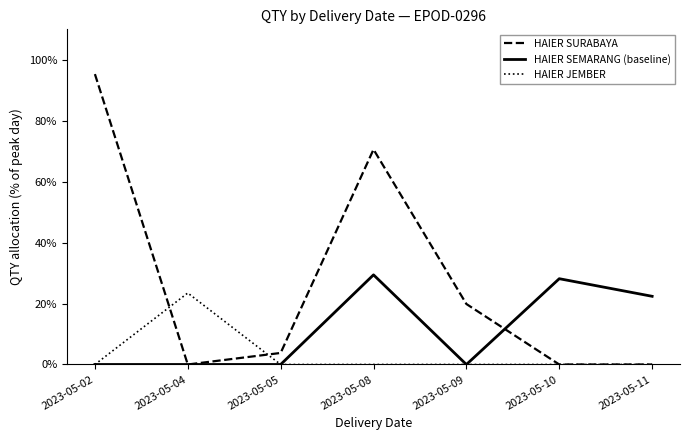

In HAIER JEMBER, how many points are higher than both neighbors (excluding endpoints)?

1